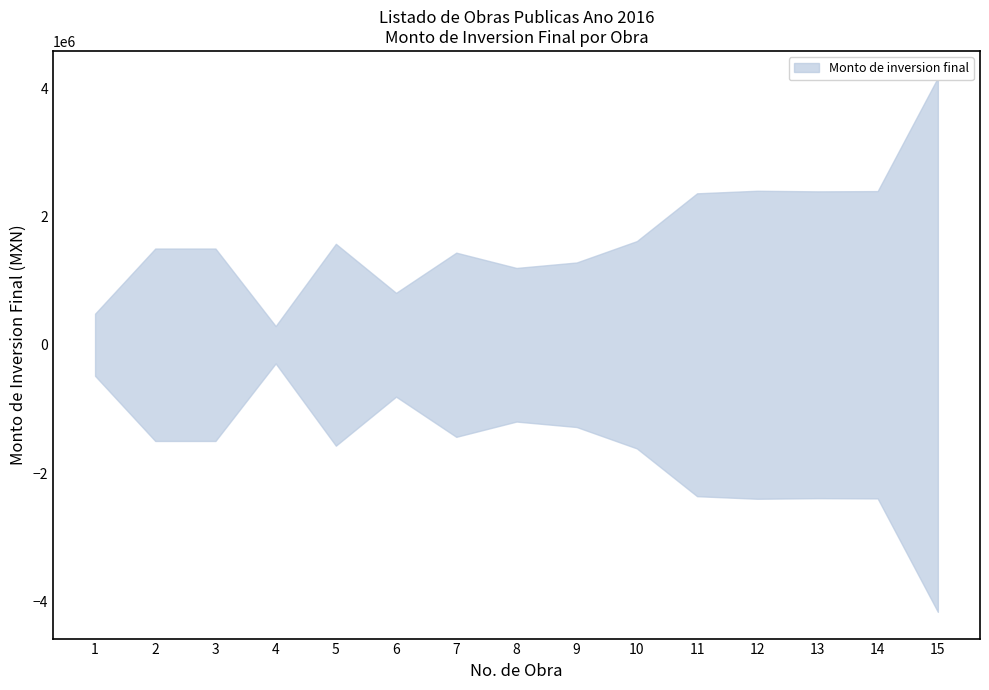

How many values are below 1500000?

6